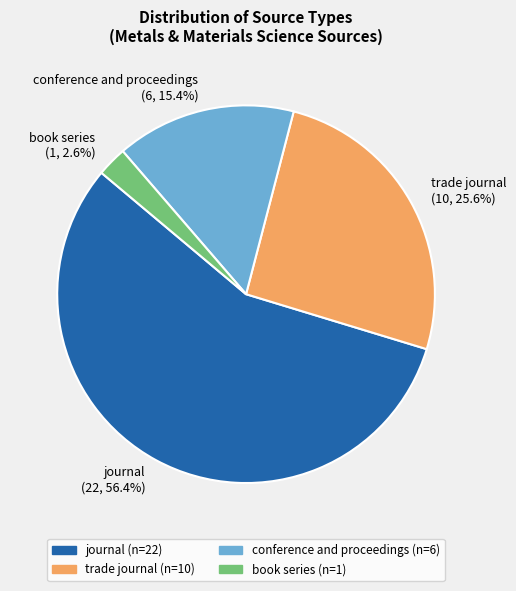

How many segments does this pie chart have?

4